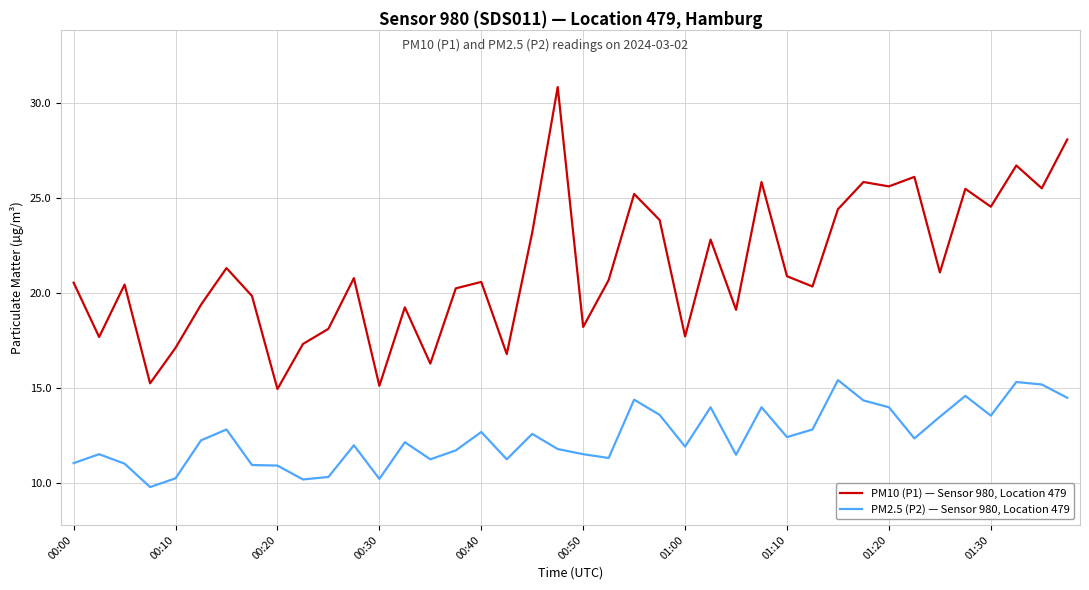

Which series has the largest total across all categories?

PM10 (P1) — Sensor 980, Location 479